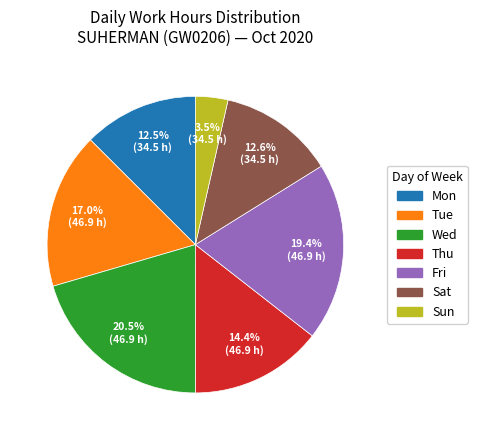

To the nearest percent, what is the difference between the largest and smallest slice percentages?

17%